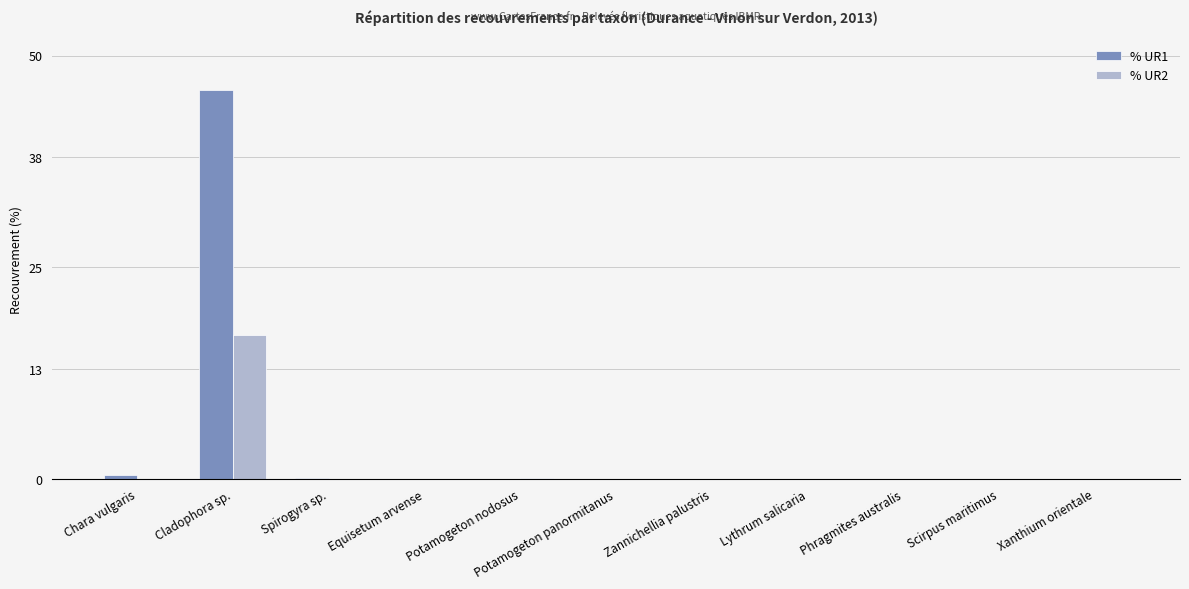

Which category has the highest value in the % UR2 series?

Cladophora sp.